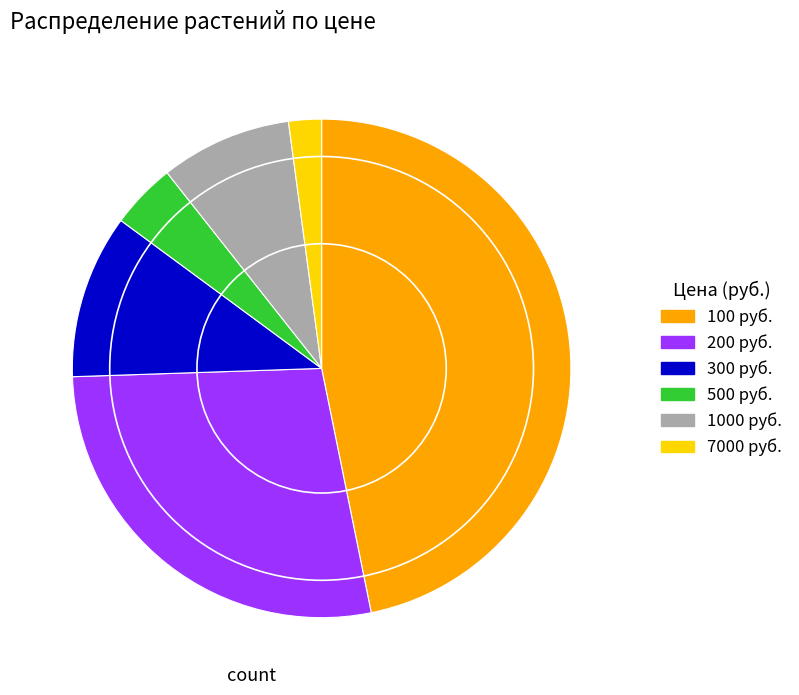

Is there any slice that represents more than half of the pie?

No